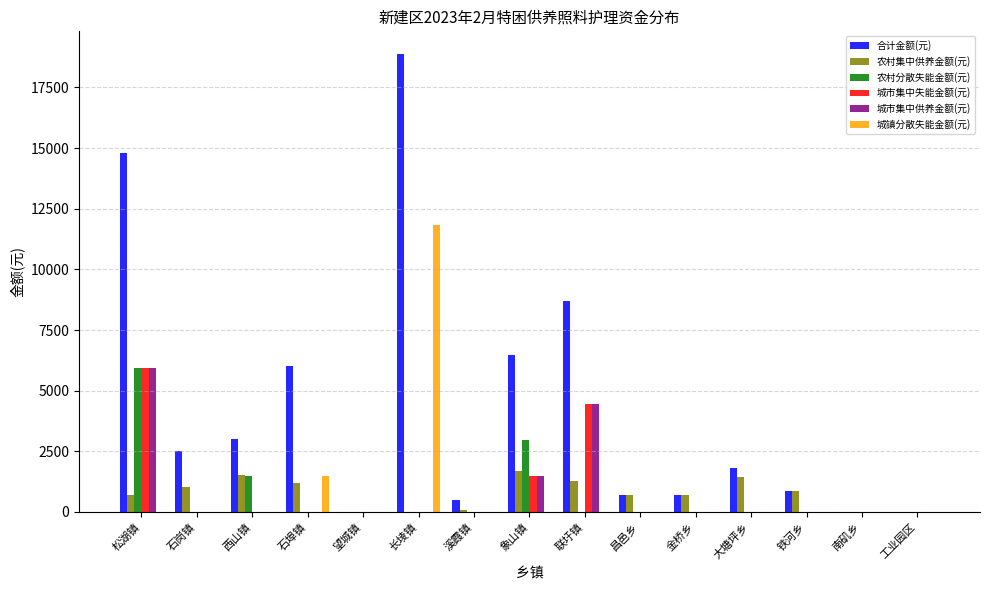

What is the total value across all series at 石岗镇?

3560